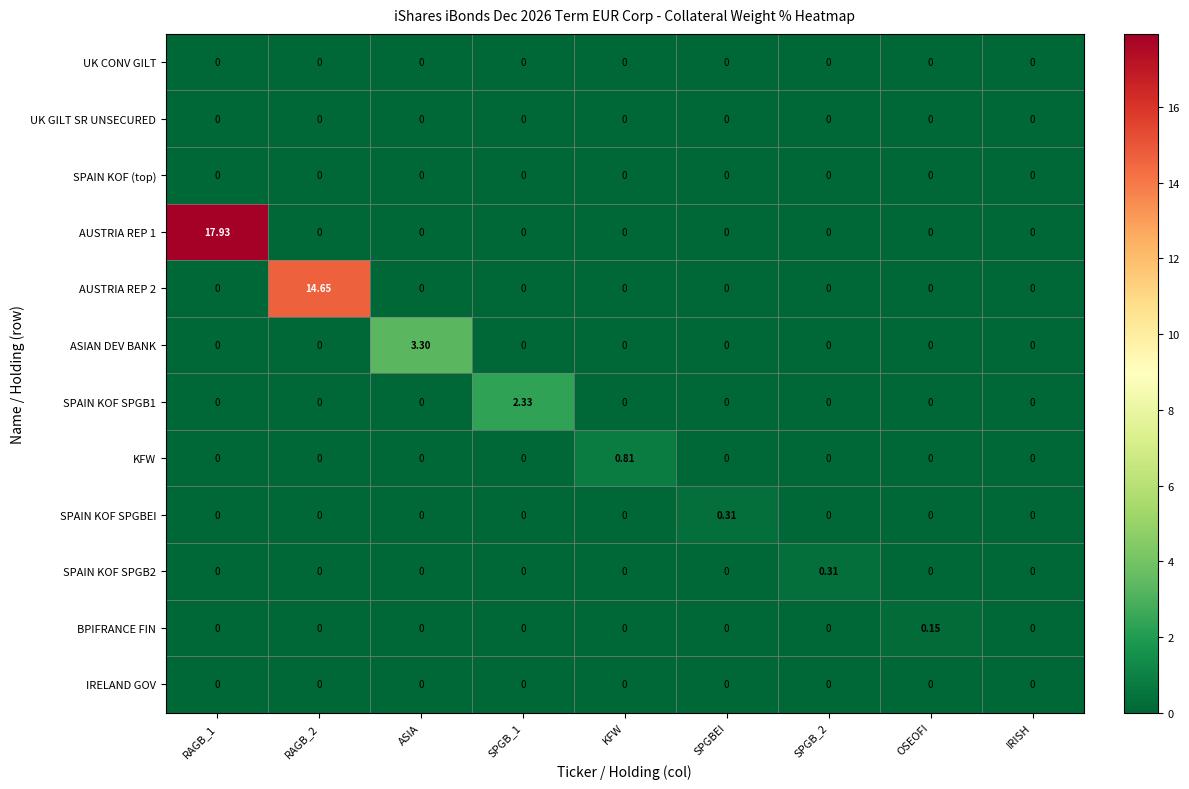

Which series changed the most between KFW and SPGBEI?

KFW